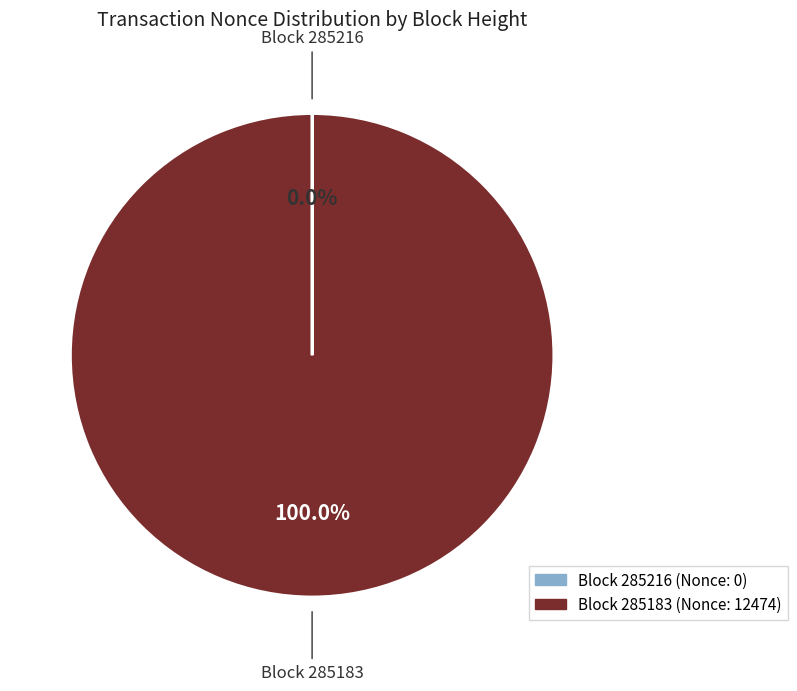

To the nearest percent, what is the average slice percentage?

50%